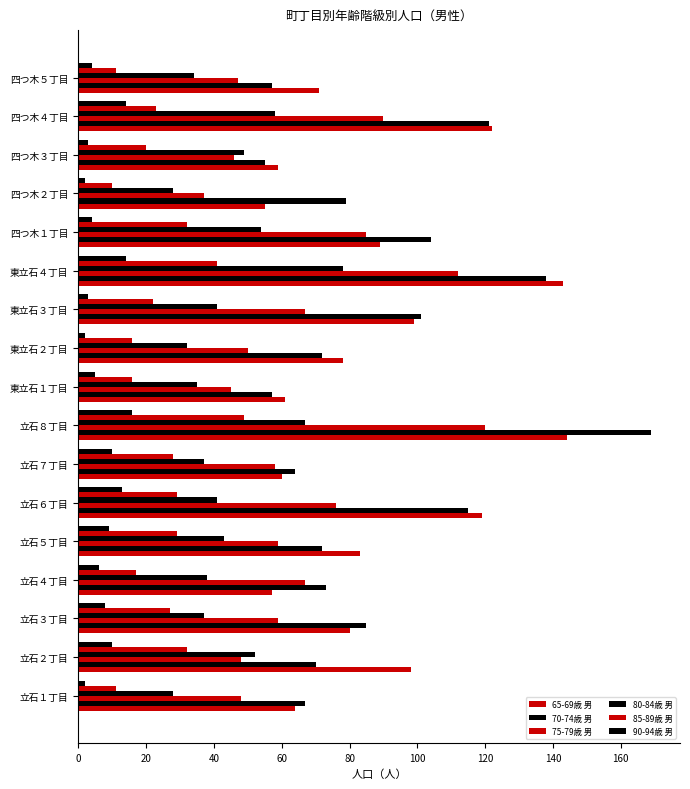

How many data points does each series have?

17